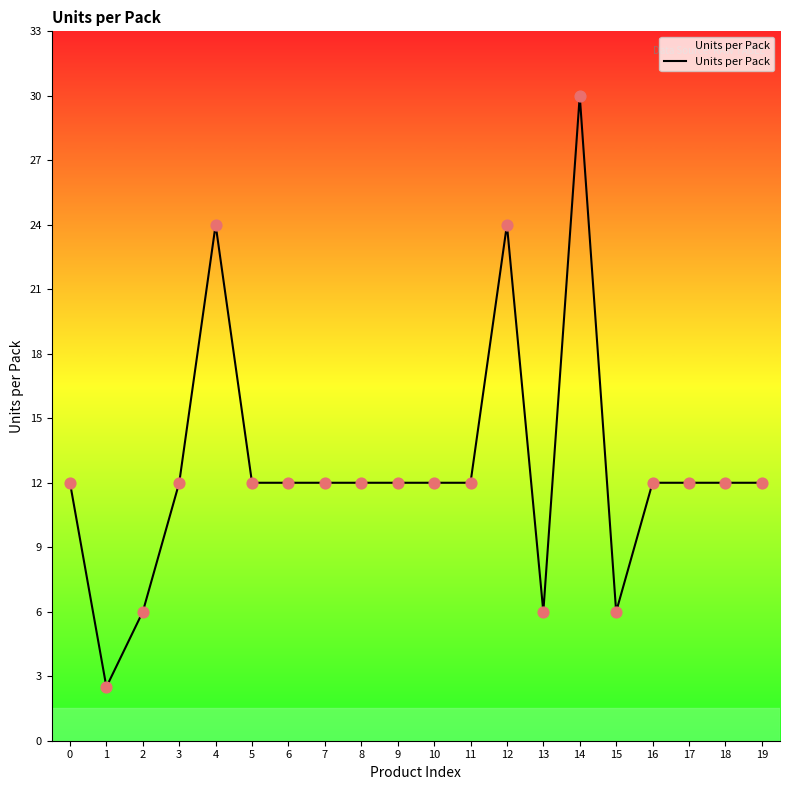

Between 13 and 8, which is larger?

8